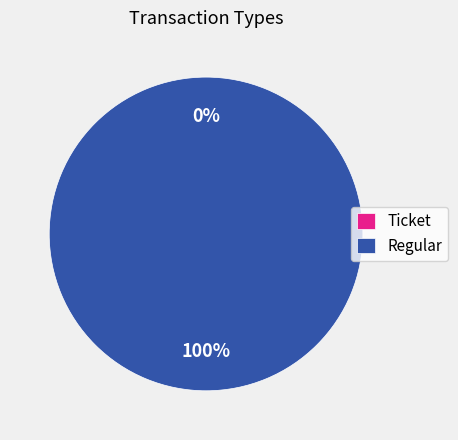

The Regular slice represents 100% of the pie. True or false?

True